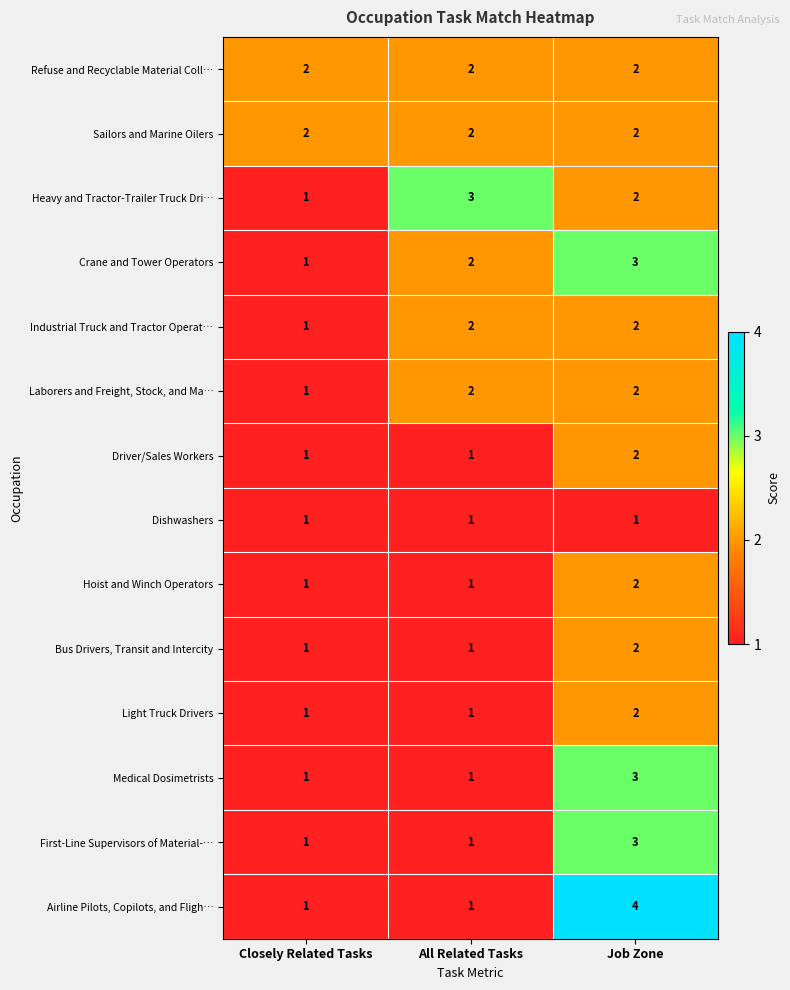

At which category is the sum across all series the highest?

Job Zone